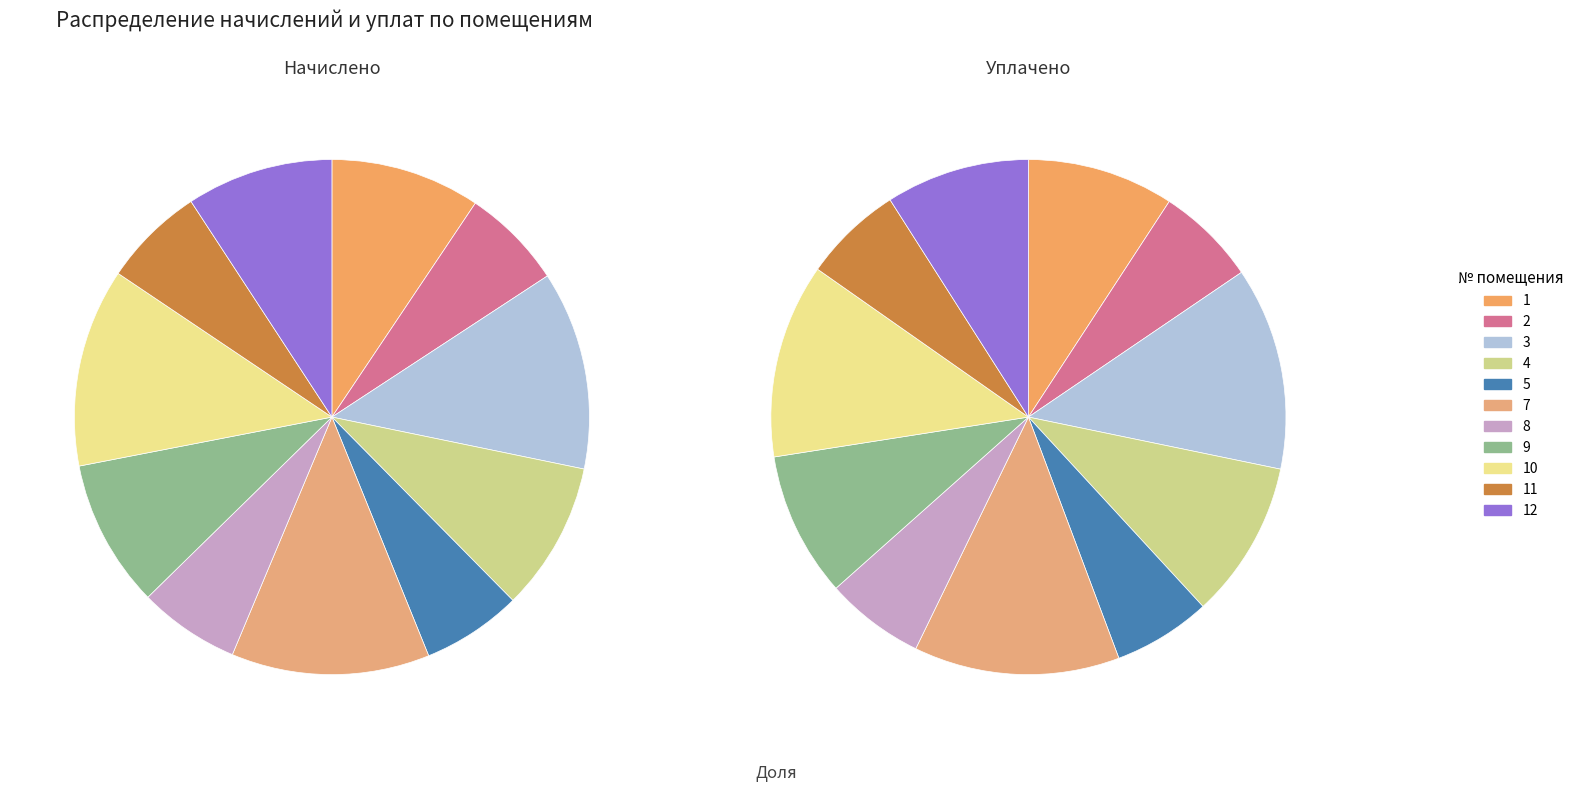

Which slice is the smallest?

5